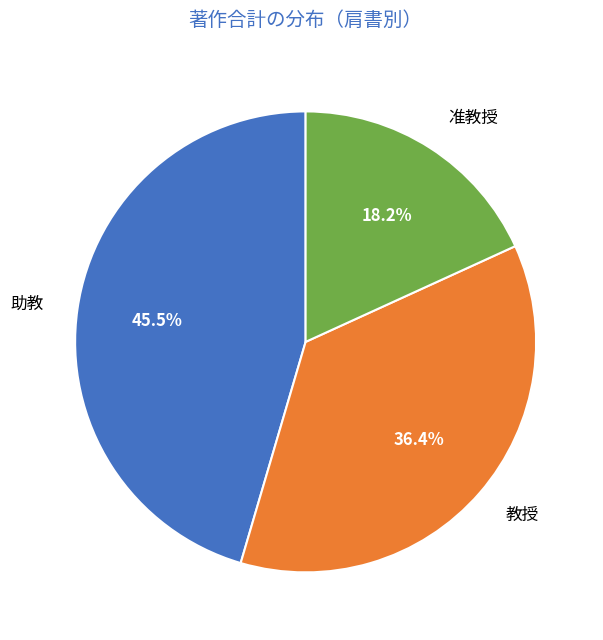

Does any single category account for the majority?

No